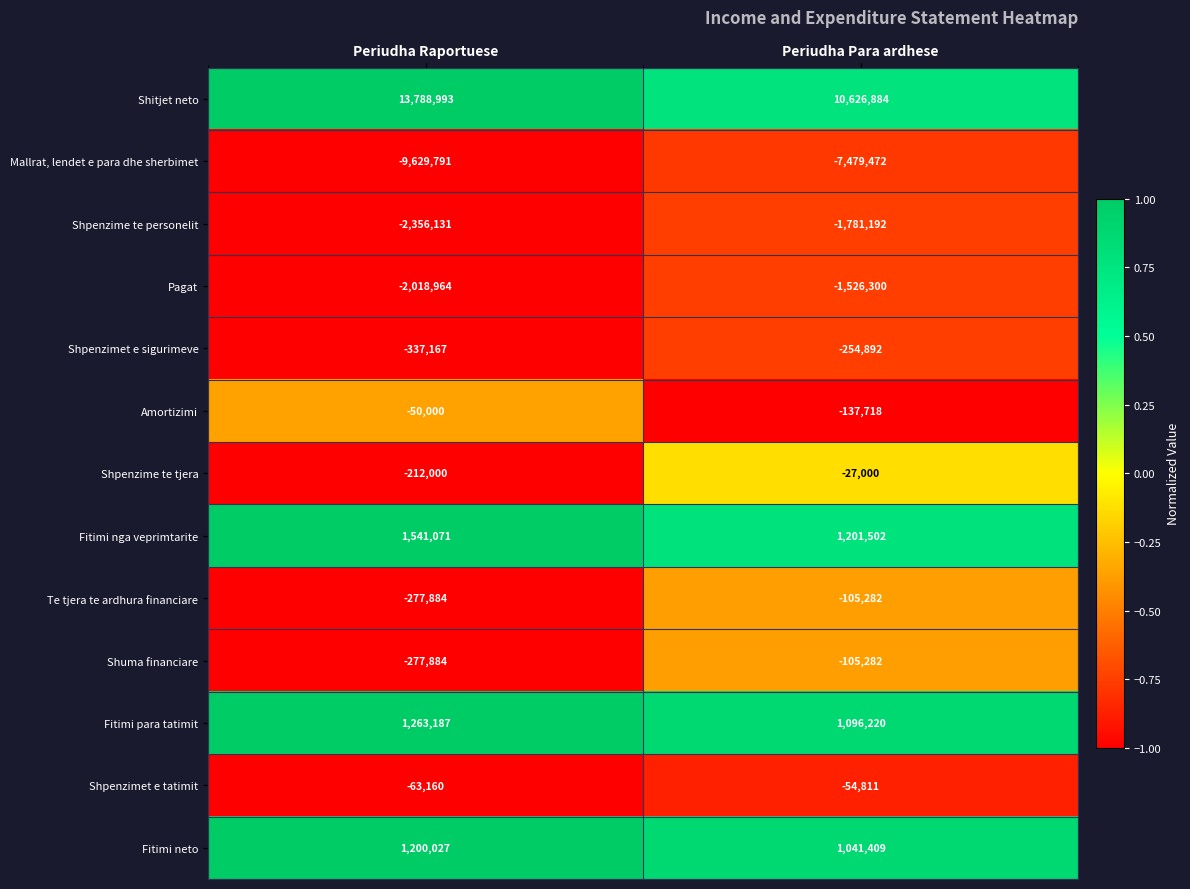

Count the number of categories in the chart.

2